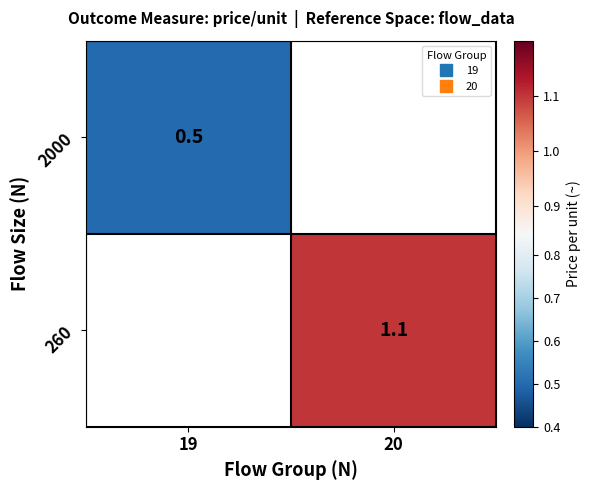

True or false: 260 has a value of 1.1 at 20.

True